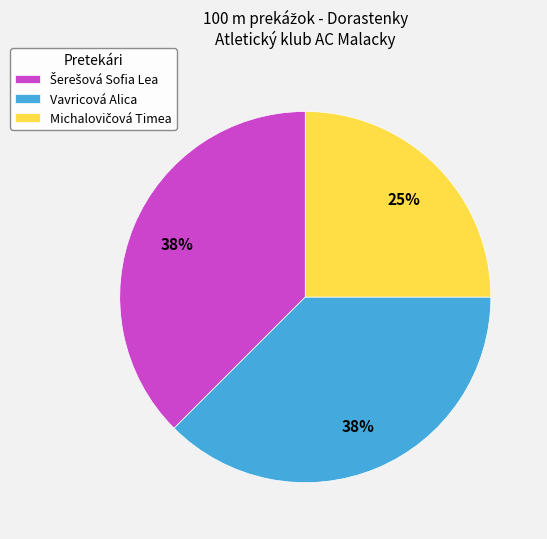

True or false: Vavricová Alica accounts for 48% of the total.

False